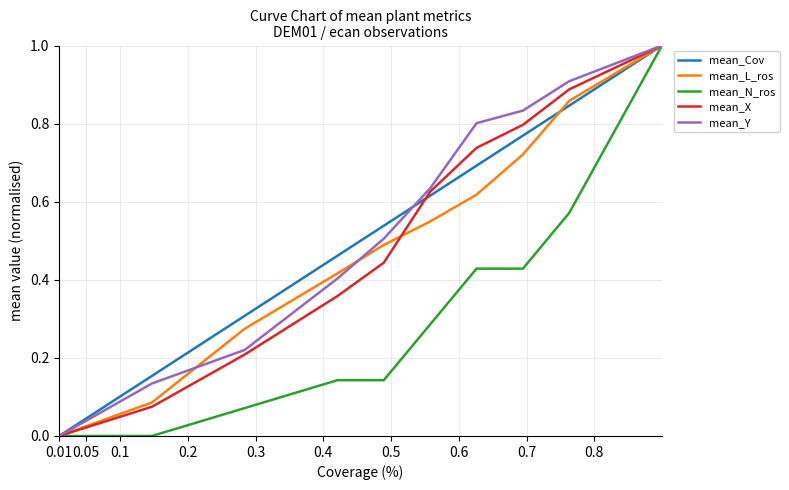

What is the highest value of the mean_X series?

1.0